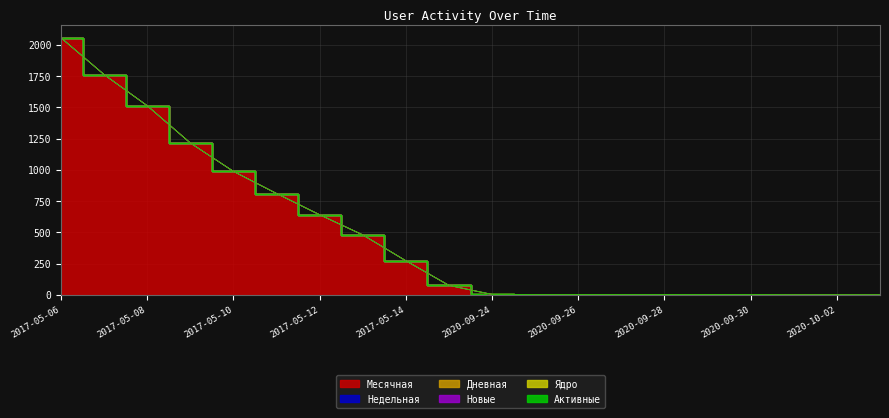

The Новые series shows 0 at 2020-09-30. True or false?

True